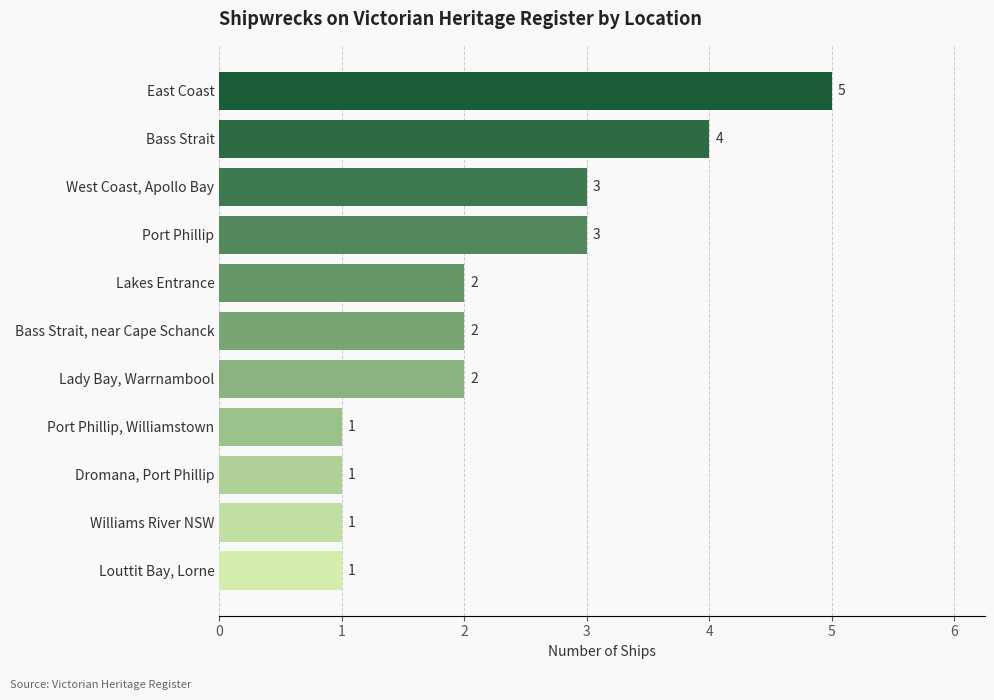

Count the number of categories in the chart.

11